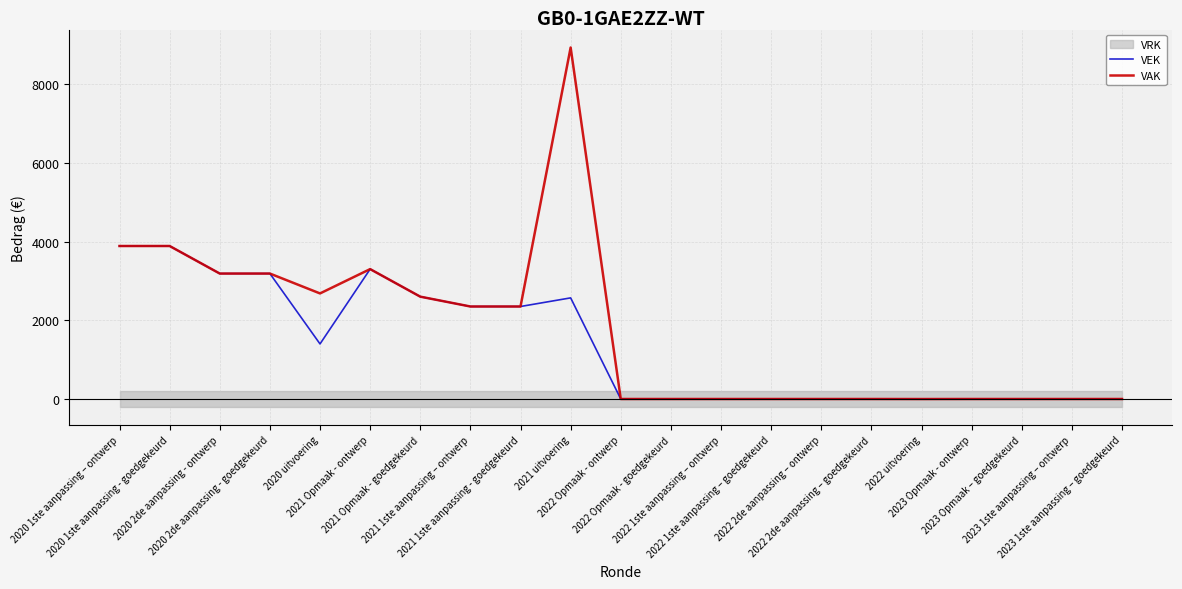

What position from the left is 2022 Opmaak - ontwerp?

11